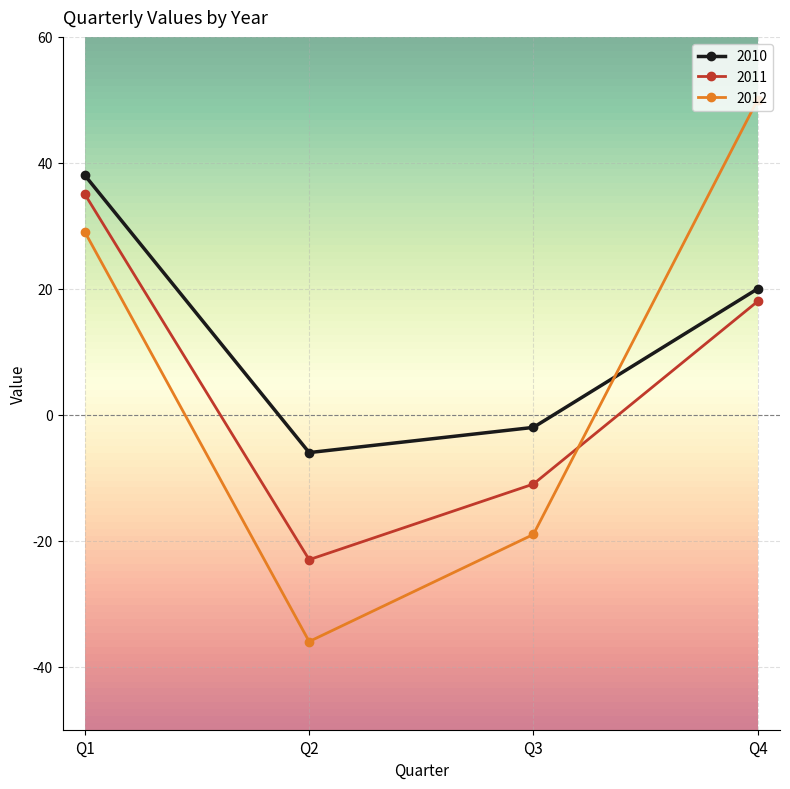

Where is 2010 nearest to the value 16?

Q4